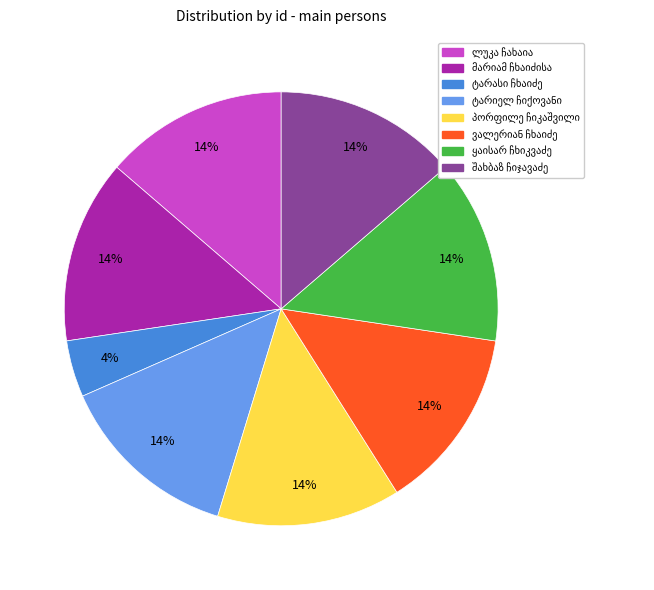

To the nearest percent, what is the average slice percentage?

12%